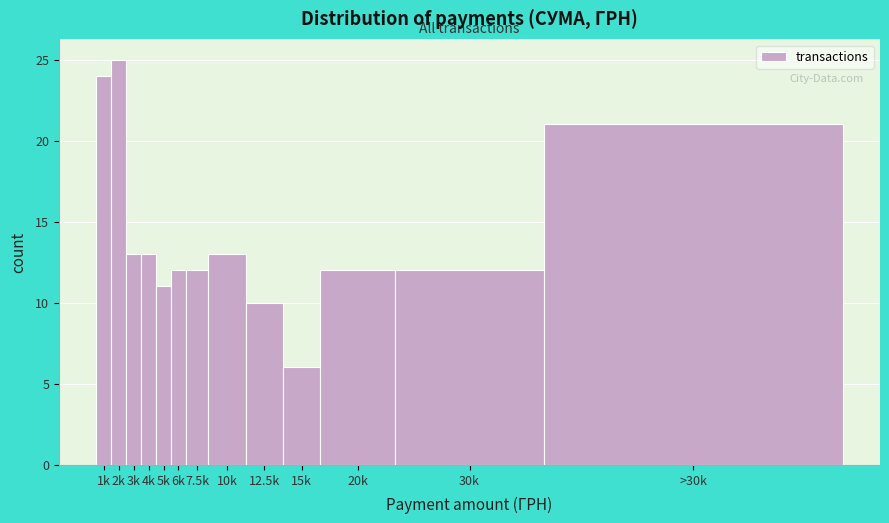

Reading left to right, list all the values displayed in this chart.

1k=24	2k=25	3k=13	4k=13	5k=11	6k=12	7.5k=12	10k=13	12.5k=10	15k=6	20k=12	30k=12	>30k=21